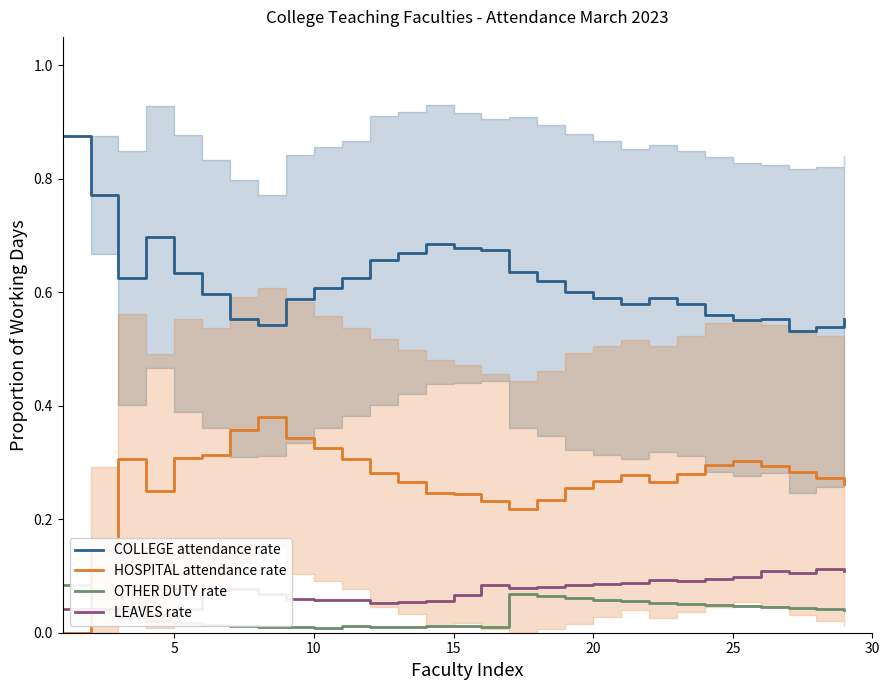

The COLLEGE attendance rate series shows 0.6 at 10. True or false?

True